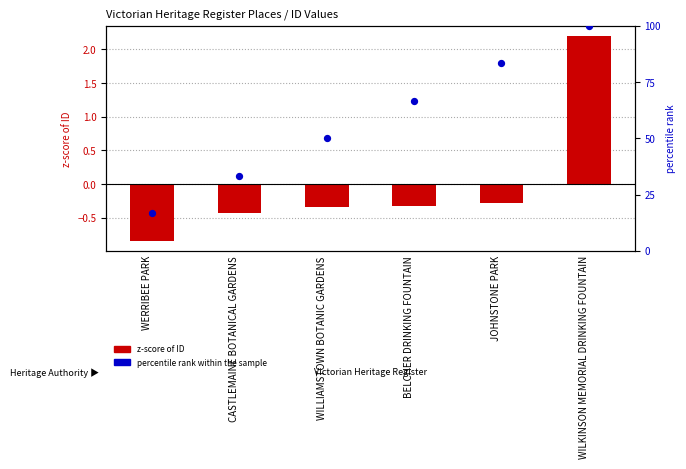

Which series has the widest spread of Y values?

percentile rank within the sample